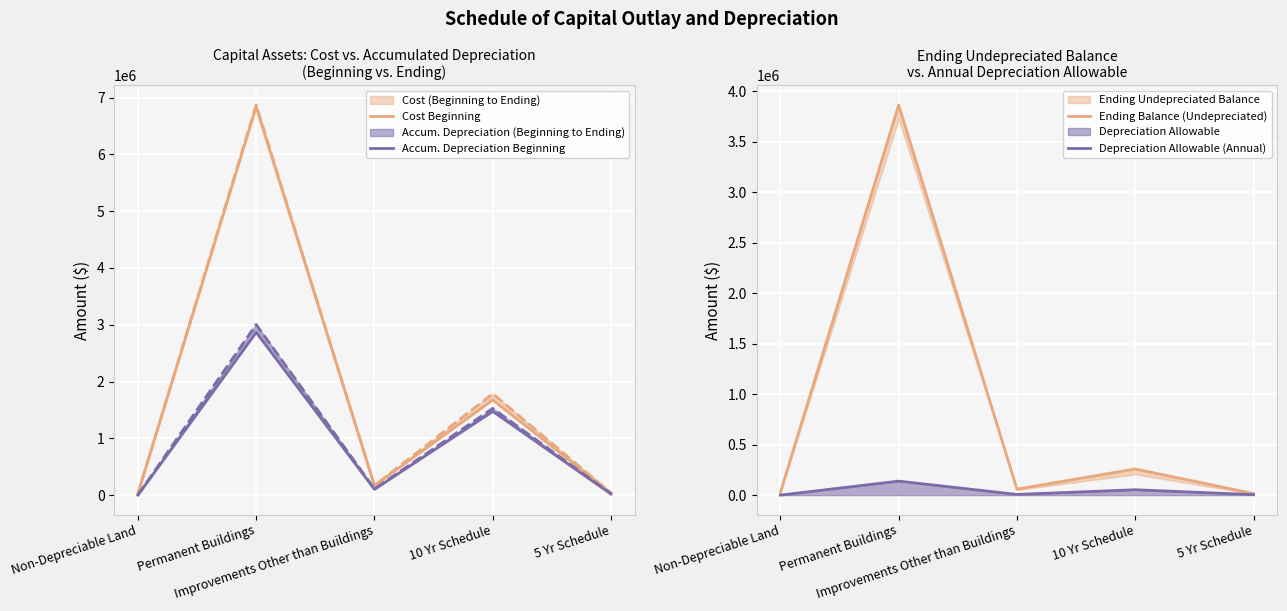

At Improvements Other than Buildings, list the series in order from largest to smallest.

Cost Beginning, Accum. Depreciation Beginning, Ending Balance (Undepreciated), Depreciation Allowable (Annual)